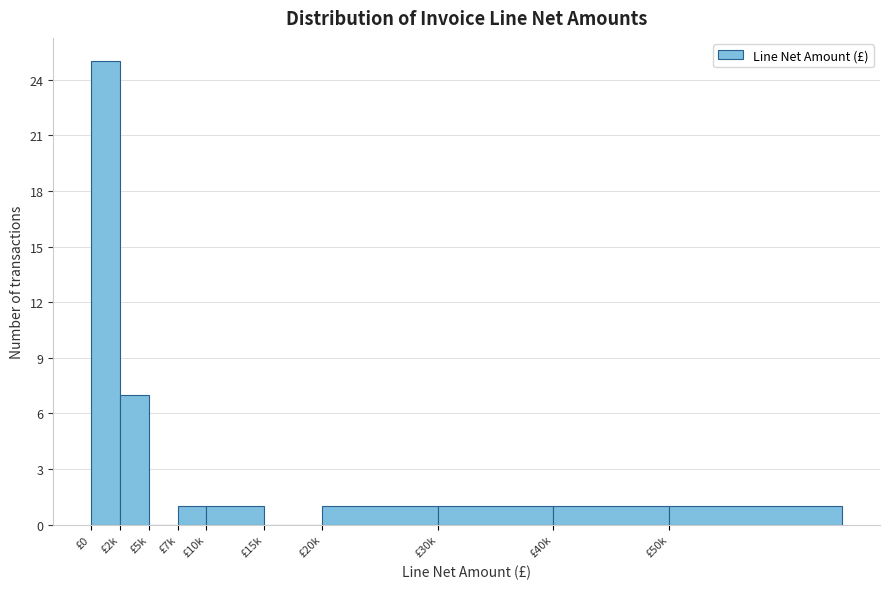

Reading left to right, list all the values displayed in this chart.

£0=25	£2k=7	£5k=0	£7k=1	£10k=1	£15k=0	£20k=1	£30k=1	£40k=1	£50k=1